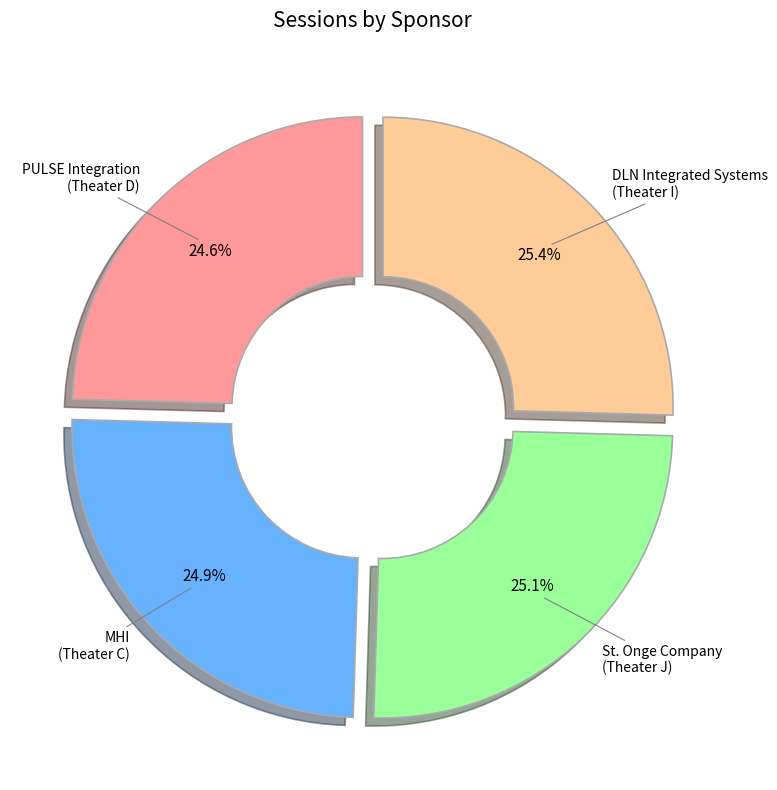

Is there any slice that represents more than half of the pie?

No